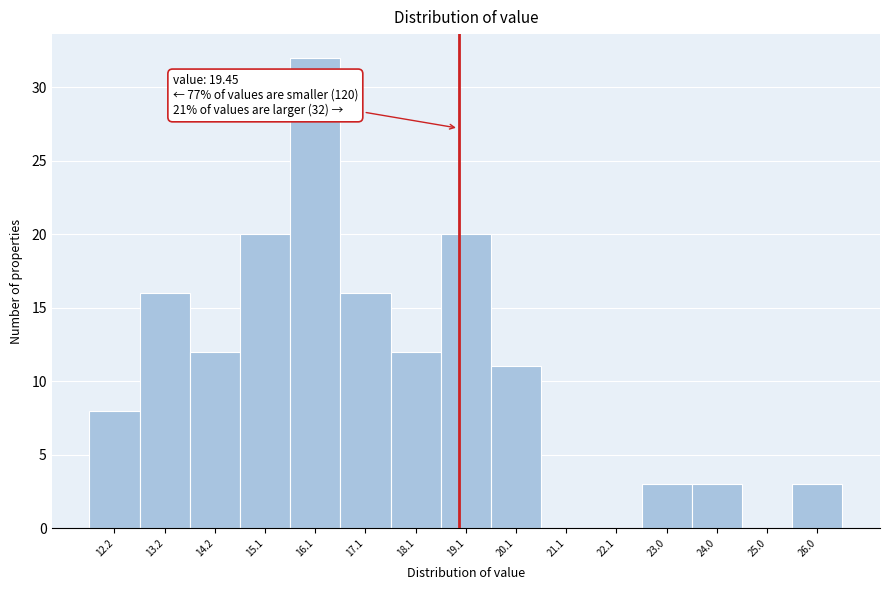

Reading left to right, transcribe all the data shown in this chart.

12.2=8	13.2=16	14.2=12	15.1=20	16.1=32	17.1=16	18.1=12	19.1=20	20.1=11	21.1=0	22.1=0	23.0=3	24.0=3	25.0=0	26.0=3